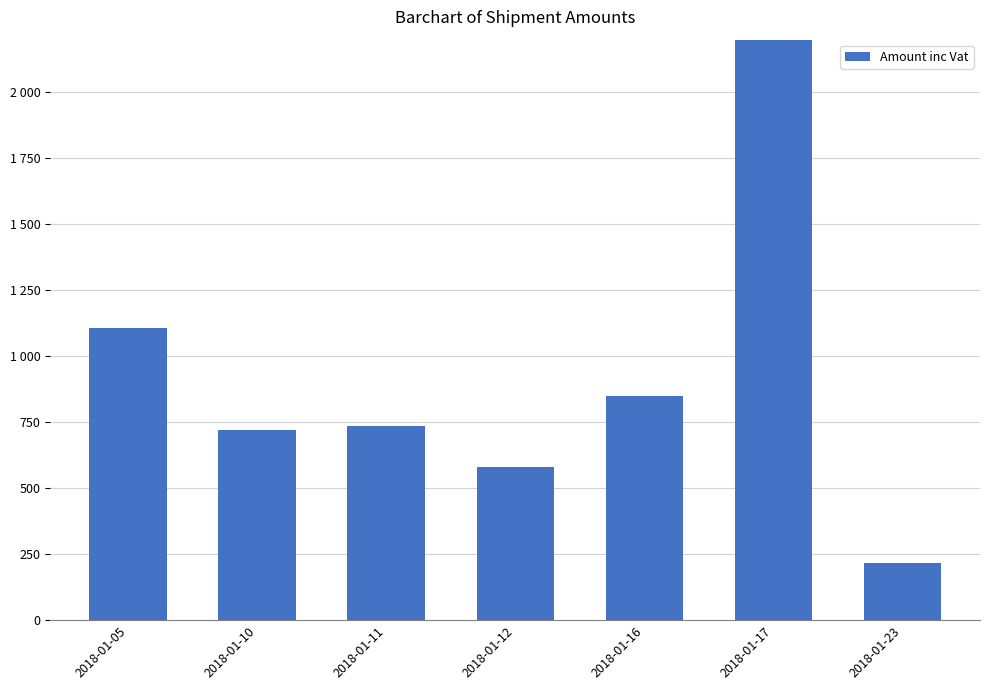

At which category does the chart reach its peak across all series?

2018-01-17